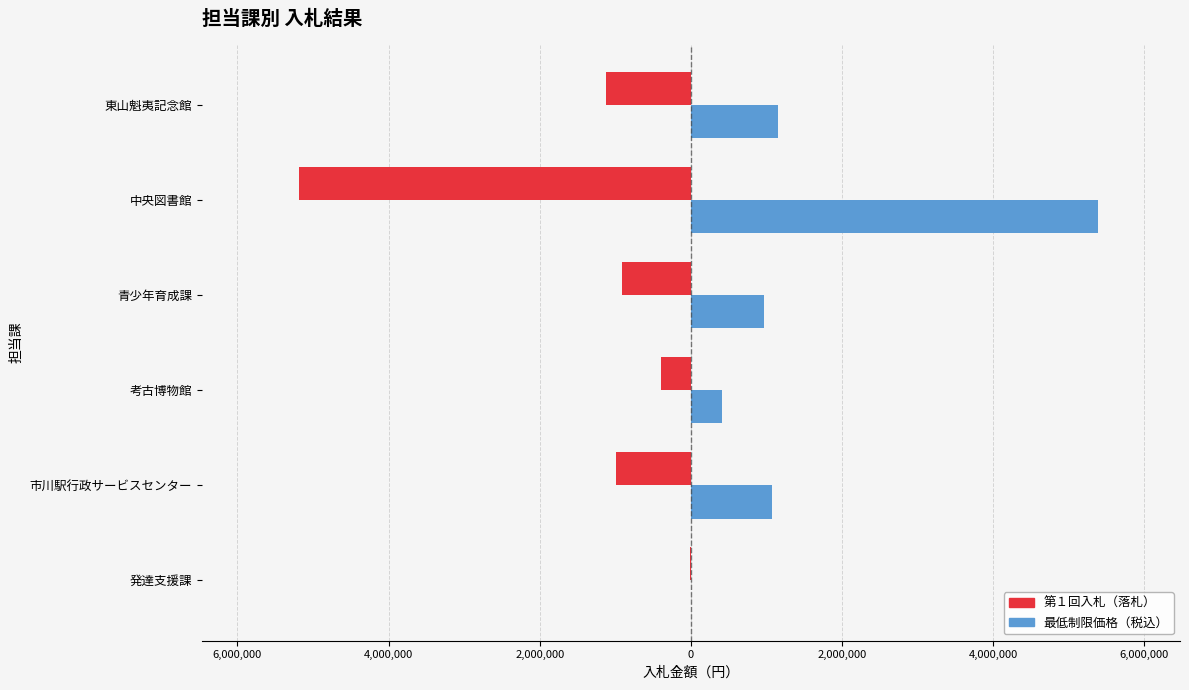

What are all the series names shown in the legend?

第１回入札（落札）, 最低制限価格（税込）